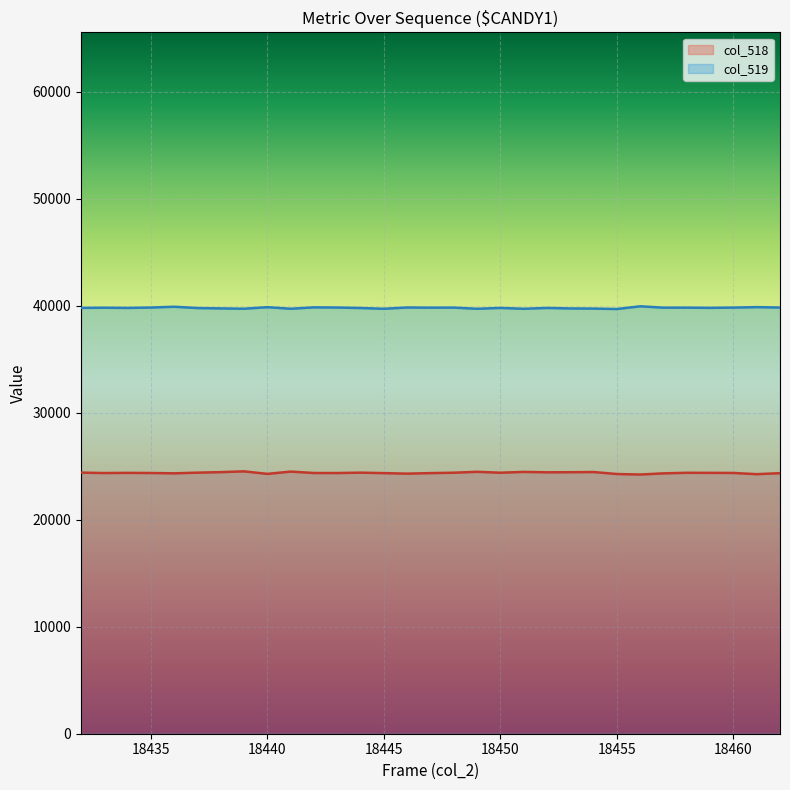

Which category has the lowest value across all series?

18456